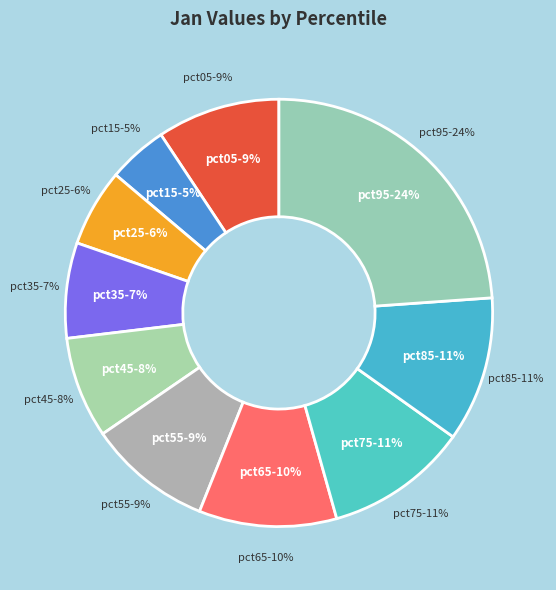

Is it true that pct75 is 22% of the pie?

False